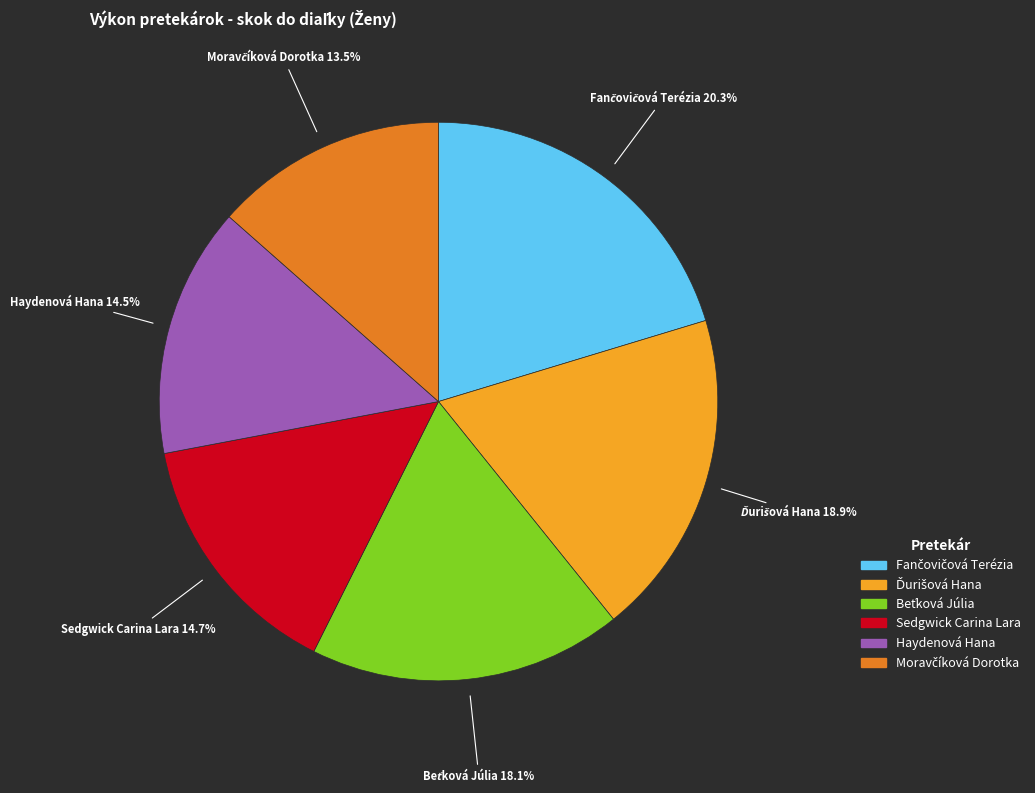

Does any single category account for the majority?

No